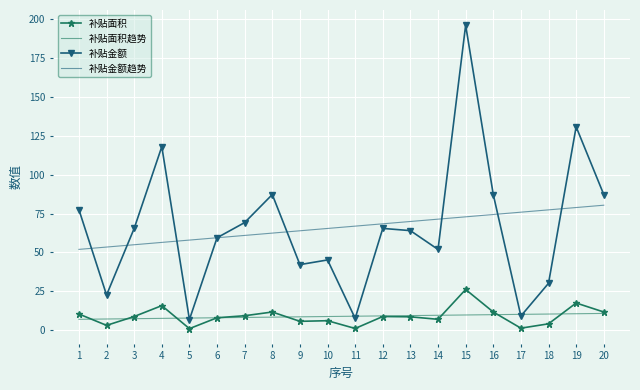

What is the maximum value for 补贴金额?

196.2